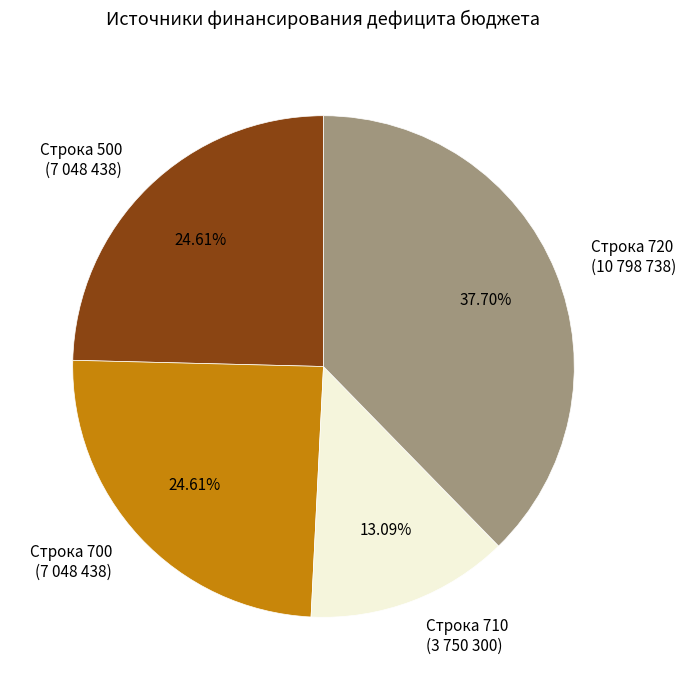

How many segments does this pie chart have?

4